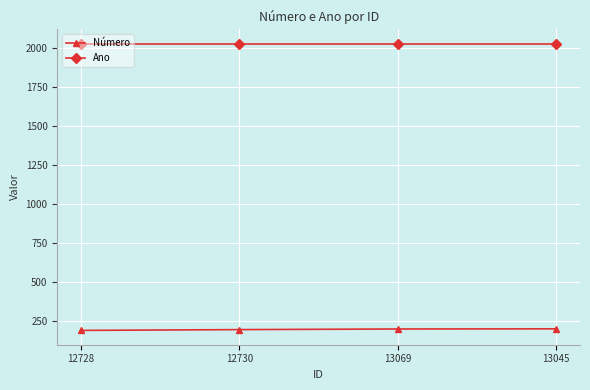

The Número series shows 83 at 13045. True or false?

False